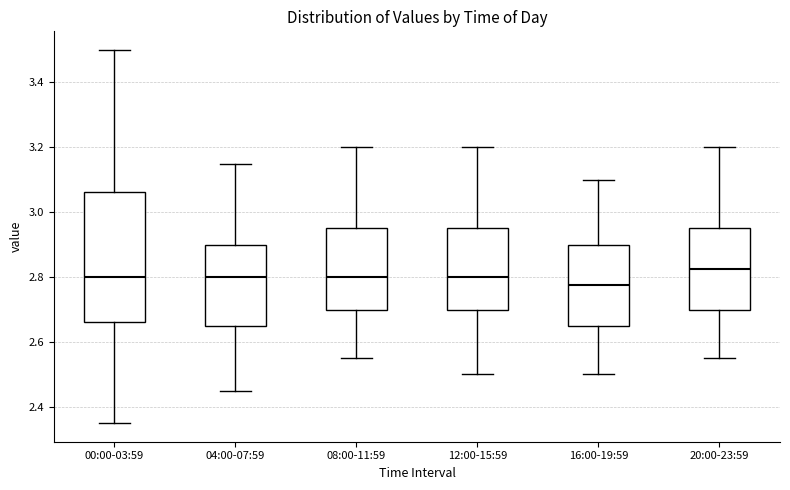

Which box has the highest median line?

20:00-23:59